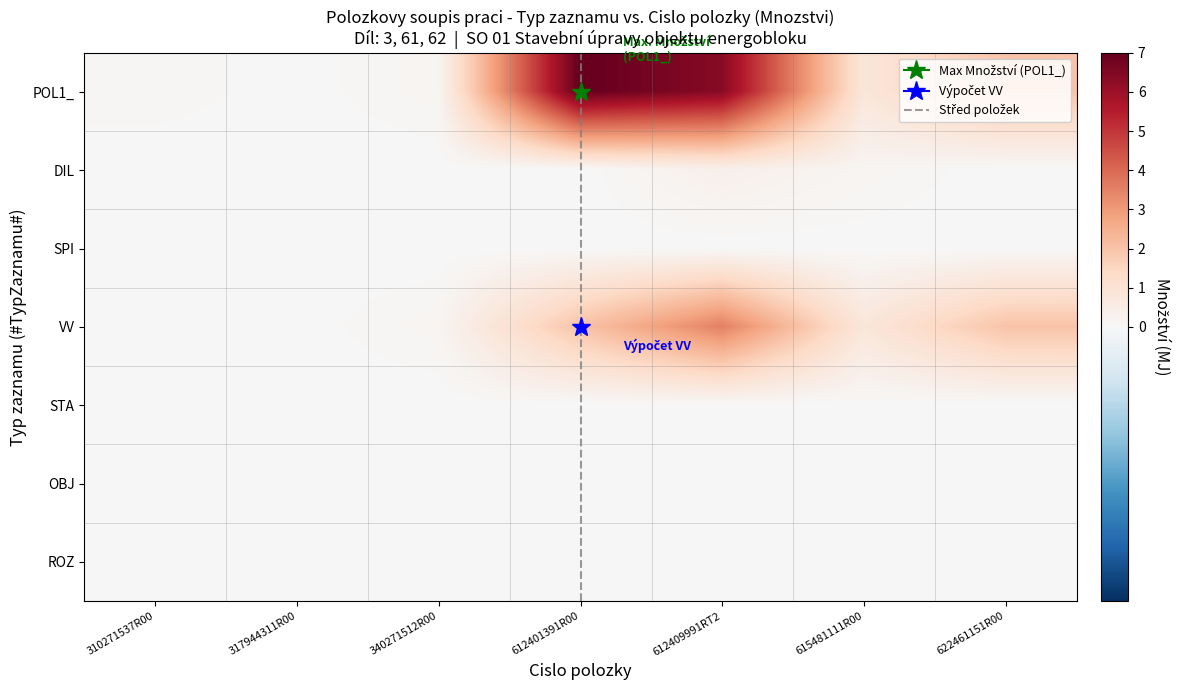

Which series has the largest total across all categories?

POL1_